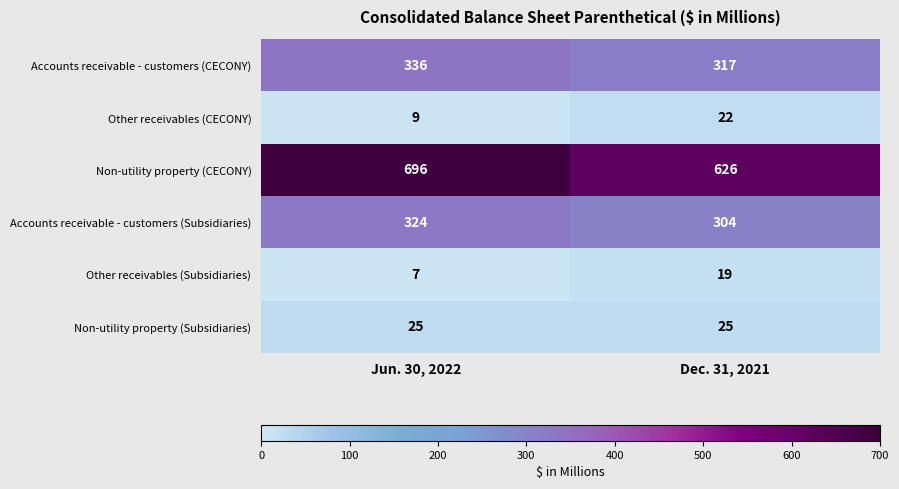

At which category does the chart reach its peak across all series?

Jun. 30, 2022